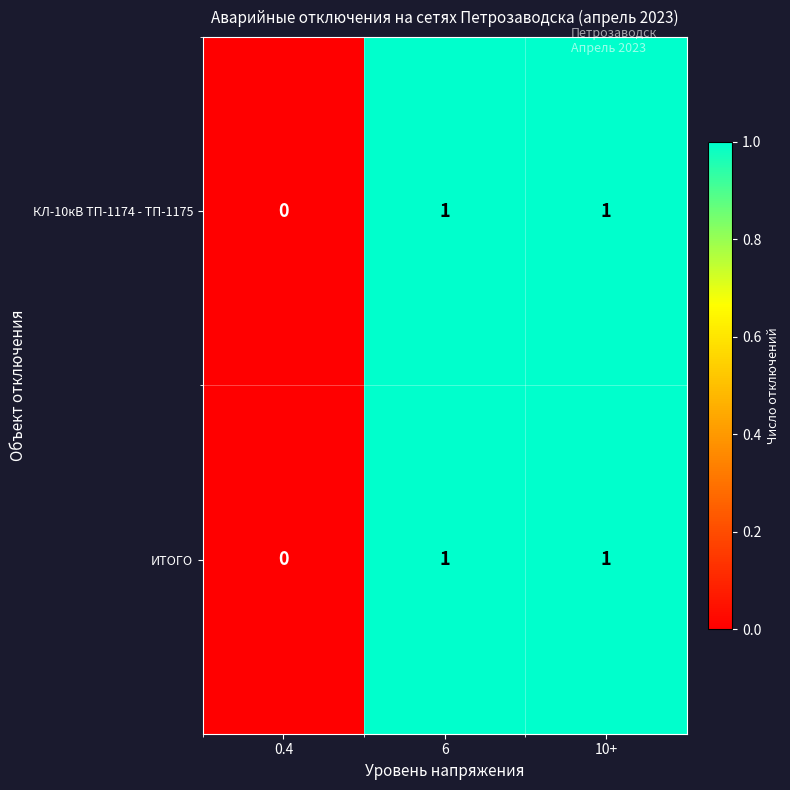

True or false: ИТОГО has a value of 0 at 6.

False